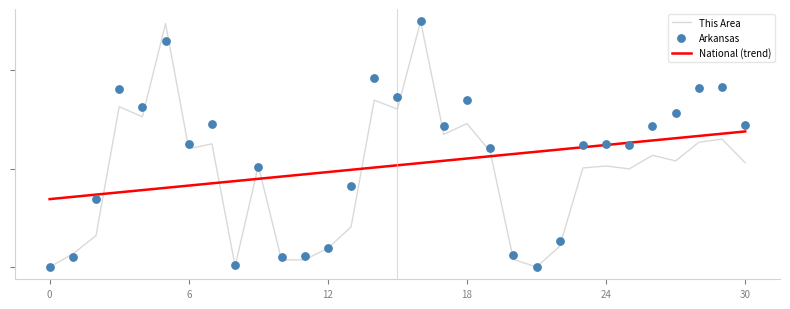

What is the total value across all series at 6?

0.7